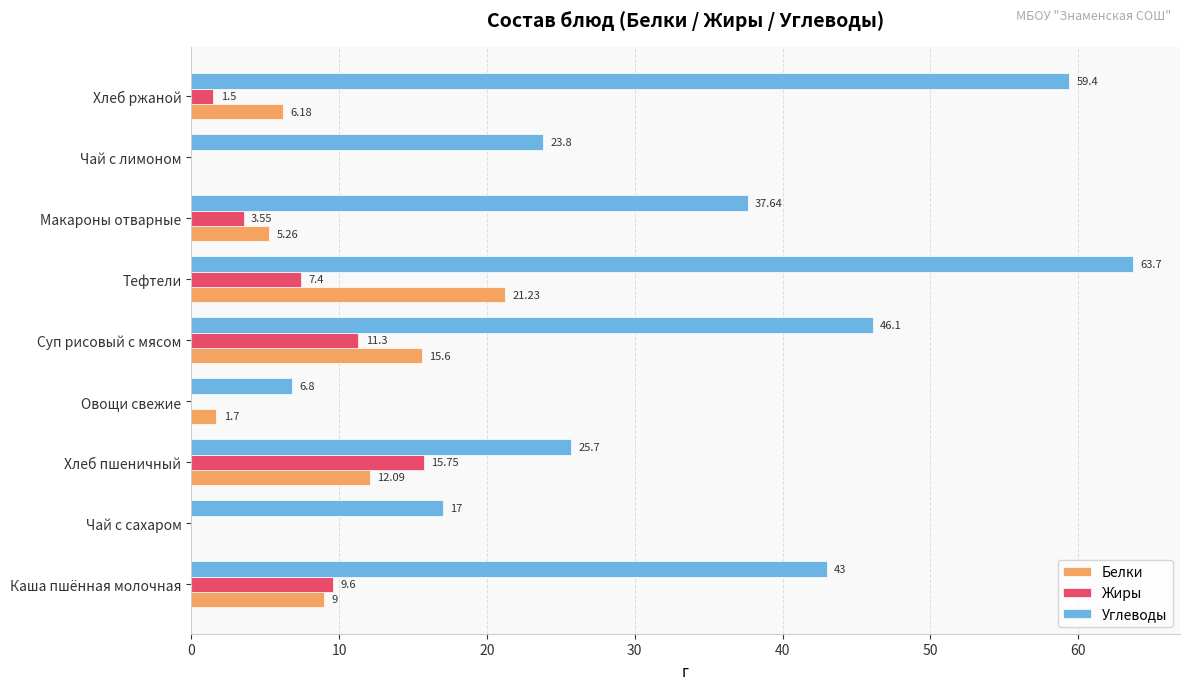

At which label does Белки reach its peak?

Тефтели